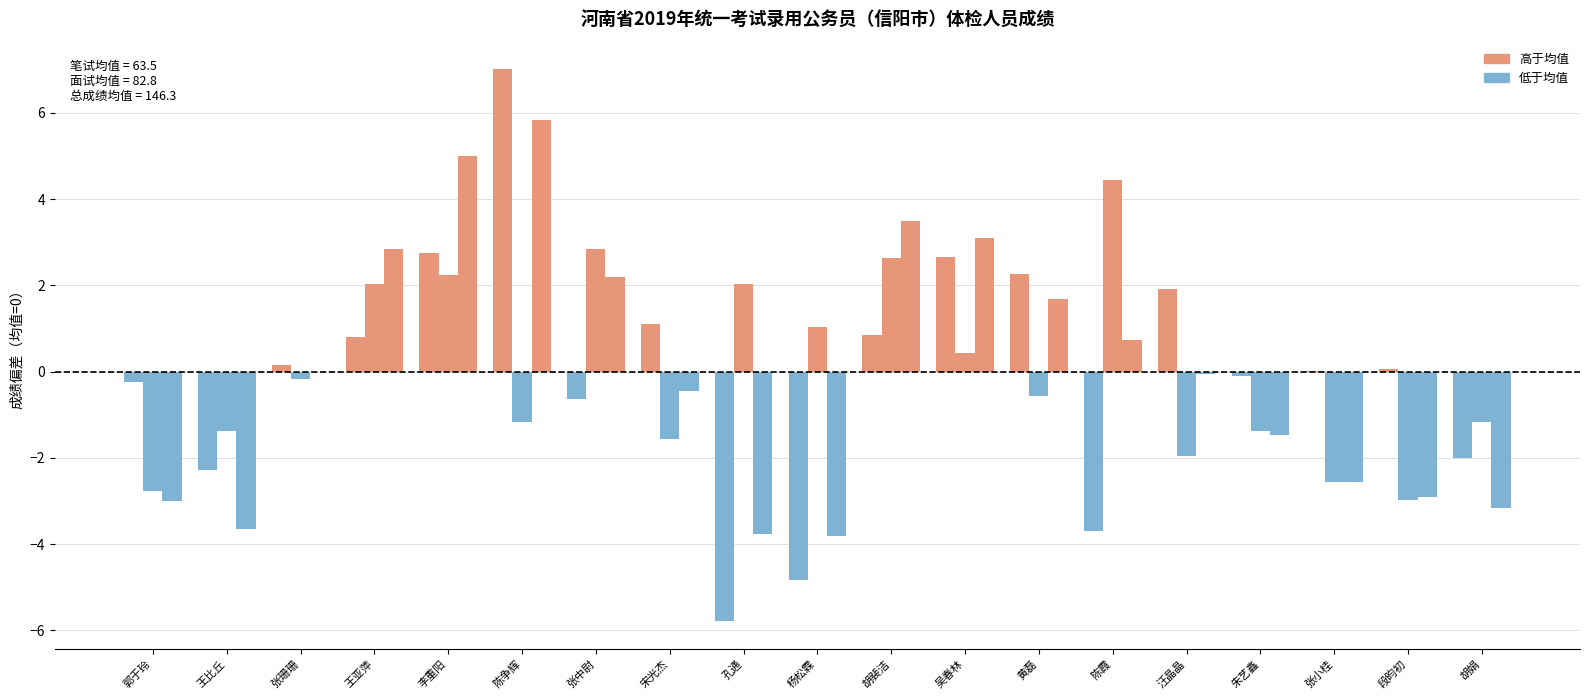

Are the bars horizontal?

No